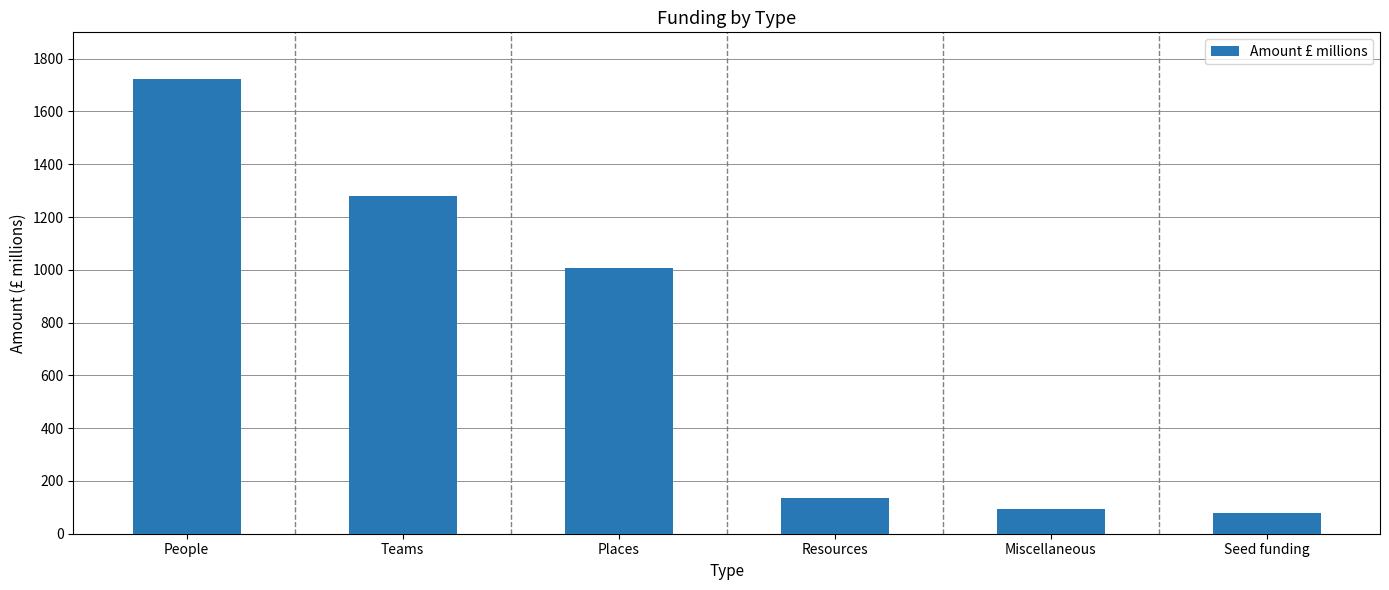

What is the change in value from Teams to Seed funding?

-1202